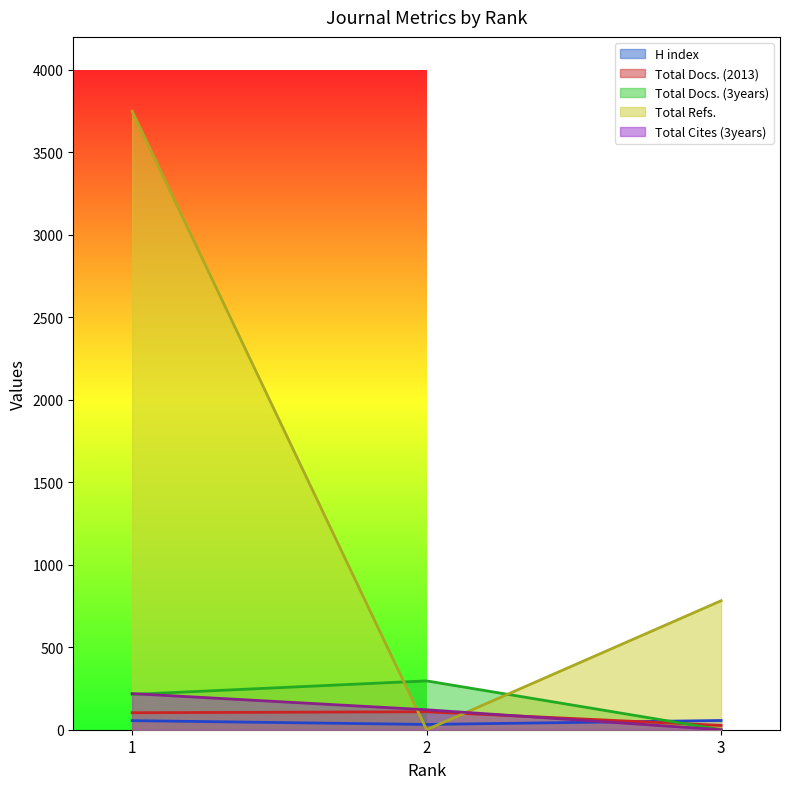

Reading left to right, what are all the values shown in this chart?

H index: 1=55	2=32	3=56
Total Docs. (2013): 1=103	2=109	3=26
Total Docs. (3years): 1=214	2=296	3=0
Total Refs.: 1=3749	2=0	3=782
Total Cites (3years): 1=219	2=121	3=0